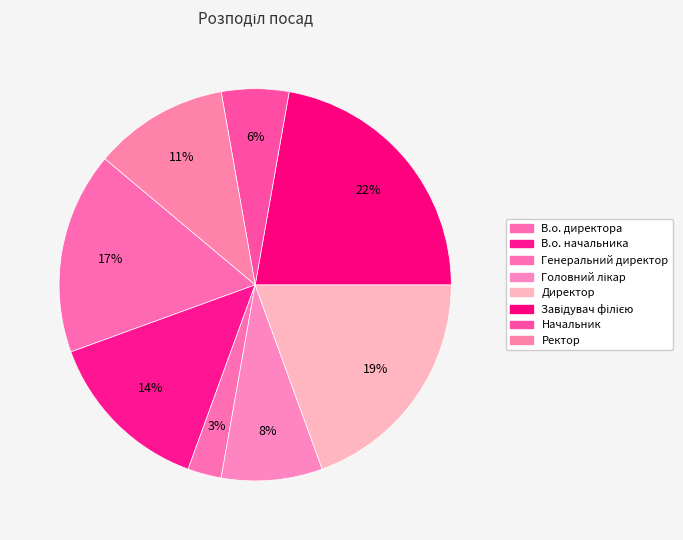

Count the number of slices in the pie.

8